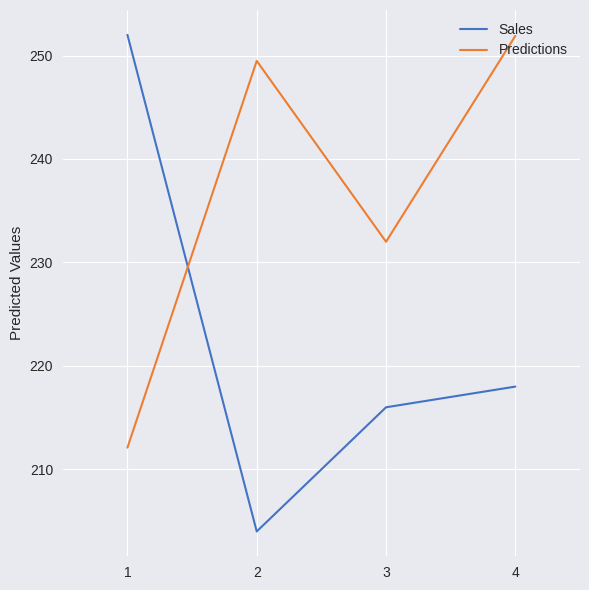

Is the value of Predictions at 4 greater than the value of Sales at 3?

Yes